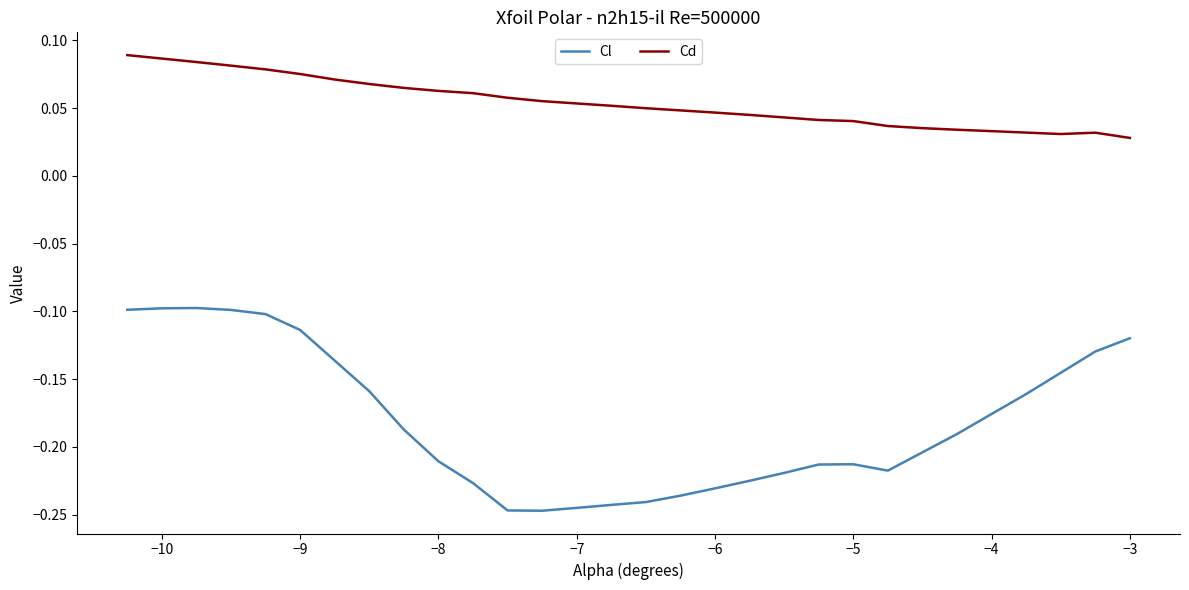

Does the chart have visible grid lines?

No